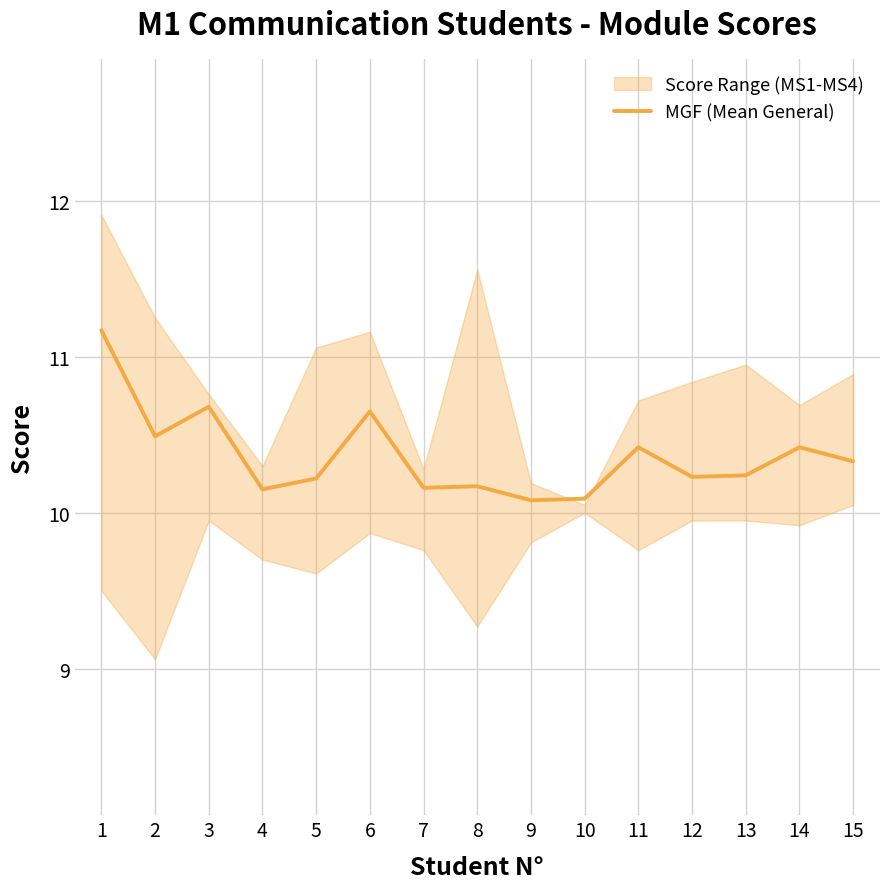

At which category does the data reach its first local peak?

3